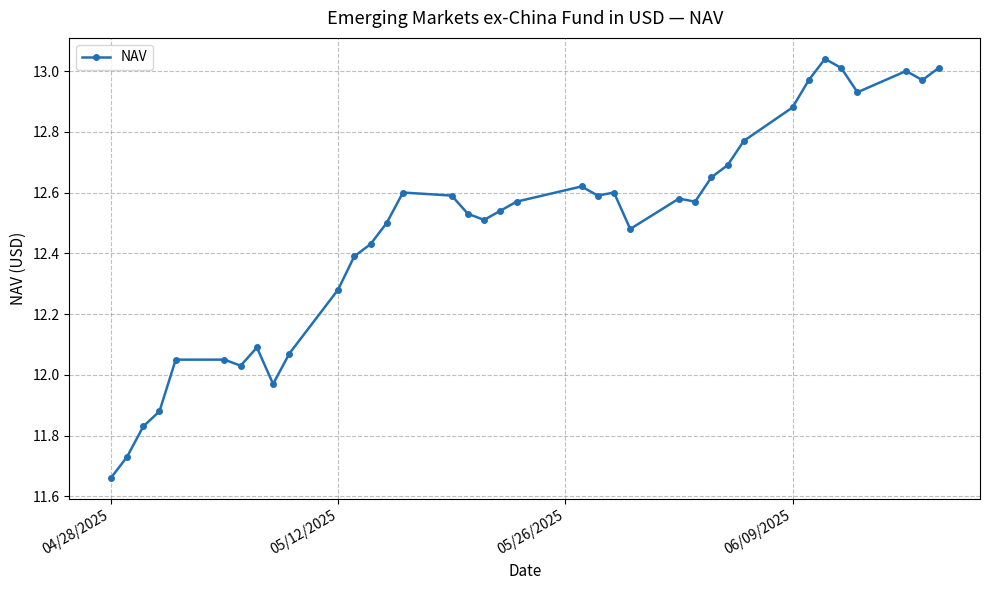

True or false: there are more than 2 points higher than both neighbors.

True